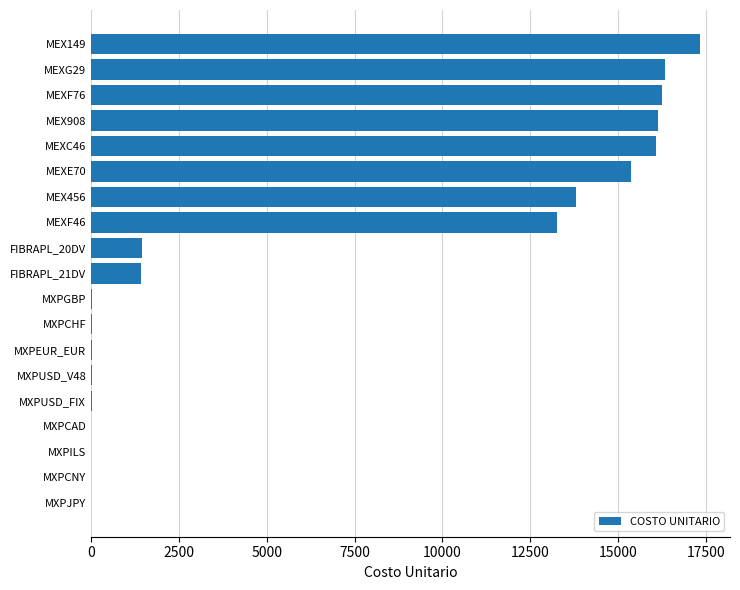

What is the sum of all values?

127509.4